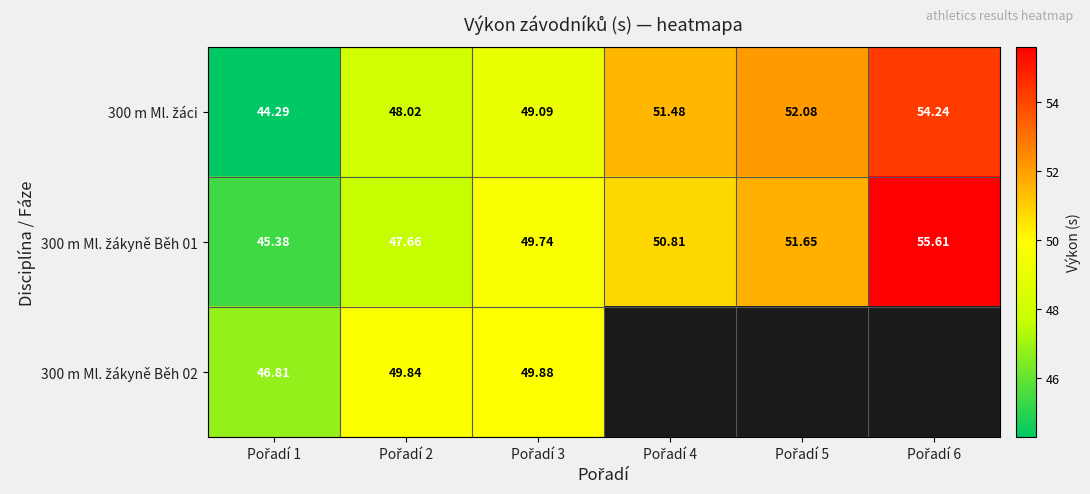

Which category has the lowest value across all series?

Pořadí 1